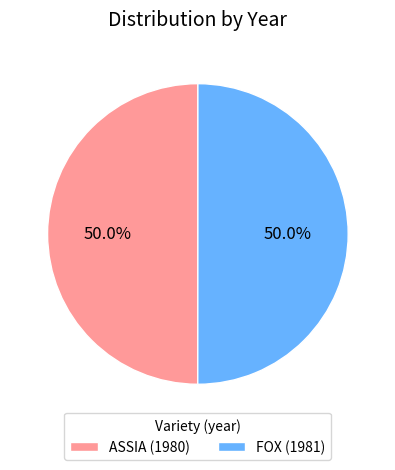

How much of the chart is everything except FOX (1981)?

50.0%